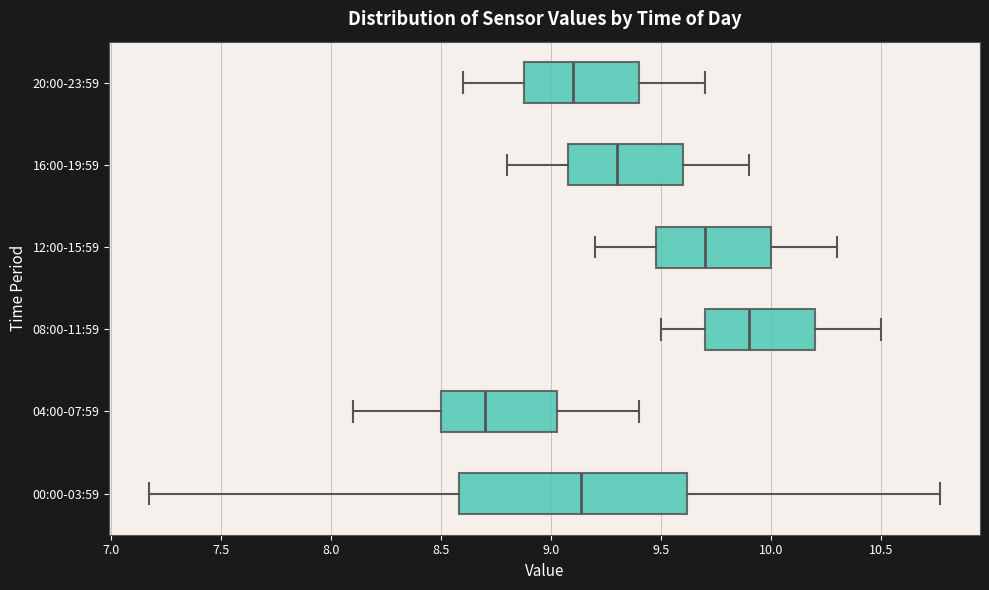

Reading bottom to top, transcribe this box plot: for each box, give where its median line is, the range the box spans, and where its two whiskers end, as read against the x-axis. The values are not printed on the chart, so give them approximately, as read against the axis.

00:00-03:59: median 9.15, box 8.60 to 9.60, whiskers 7.15 to 10.75
04:00-07:59: median 8.70, box 8.50 to 9.05, whiskers 8.10 to 9.40
08:00-11:59: median 9.90, box 9.70 to 10.20, whiskers 9.50 to 10.50
12:00-15:59: median 9.70, box 9.50 to 10.00, whiskers 9.20 to 10.30
16:00-19:59: median 9.30, box 9.10 to 9.60, whiskers 8.80 to 9.90
20:00-23:59: median 9.10, box 8.90 to 9.40, whiskers 8.60 to 9.70